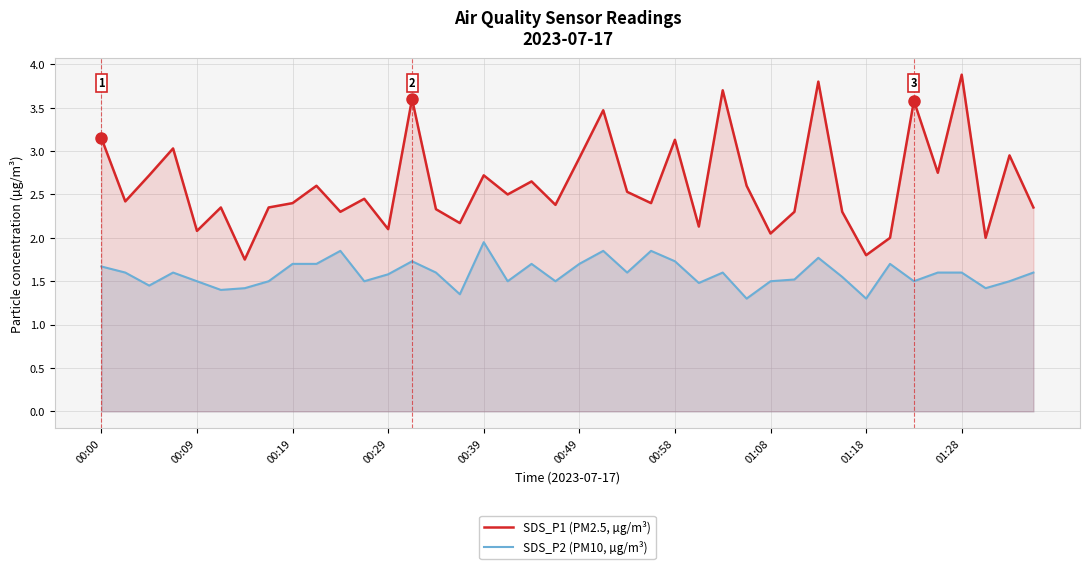

What is the total value across all series at 10?

4.2